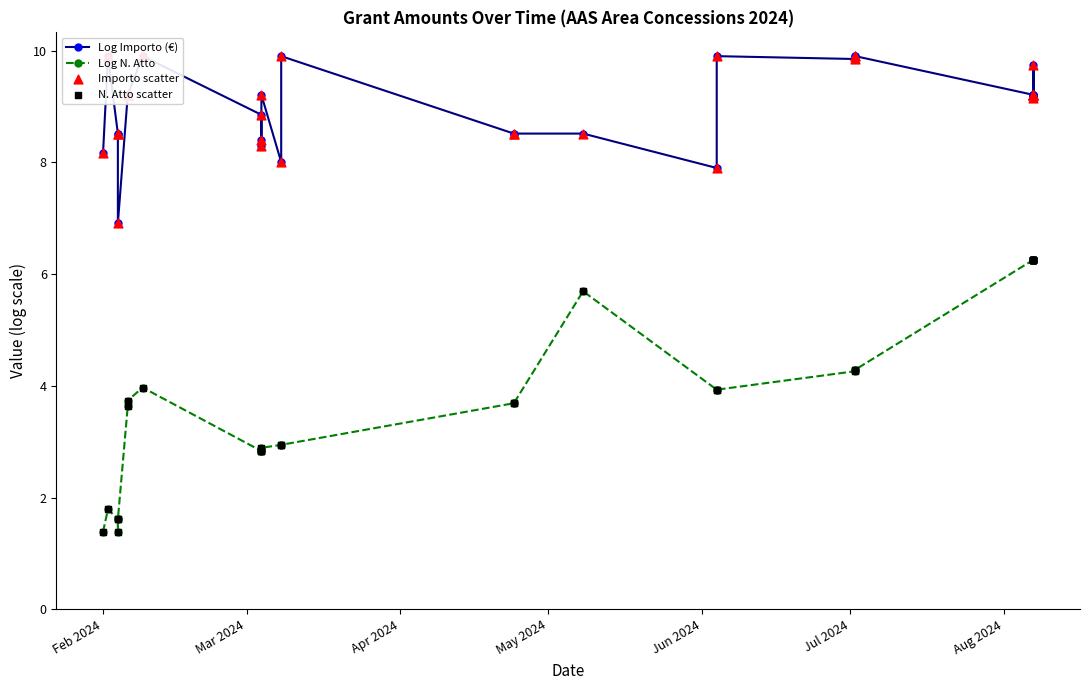

Which series contains the lowest Y value?

Log N. Atto